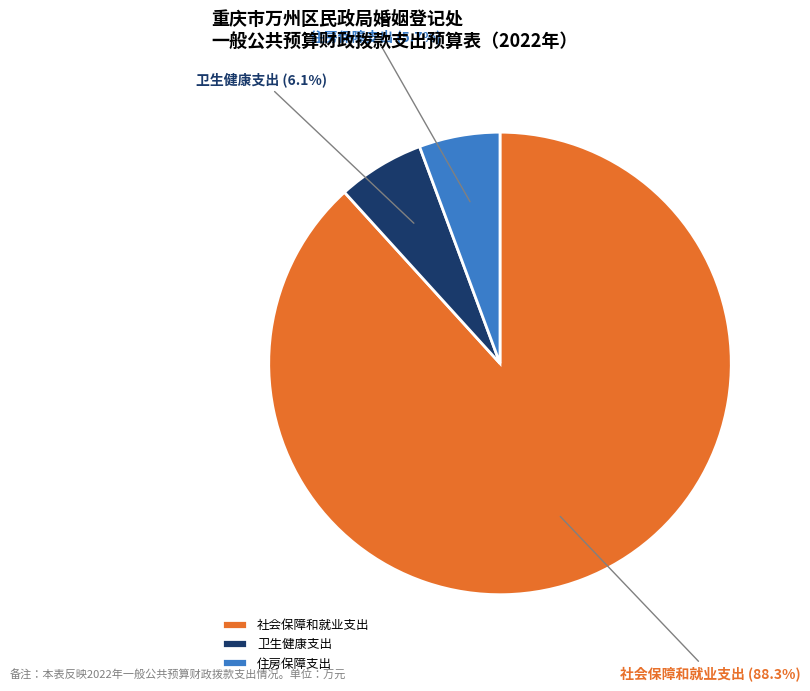

What portion of the pie excludes 卫生健康支出?

93.9%